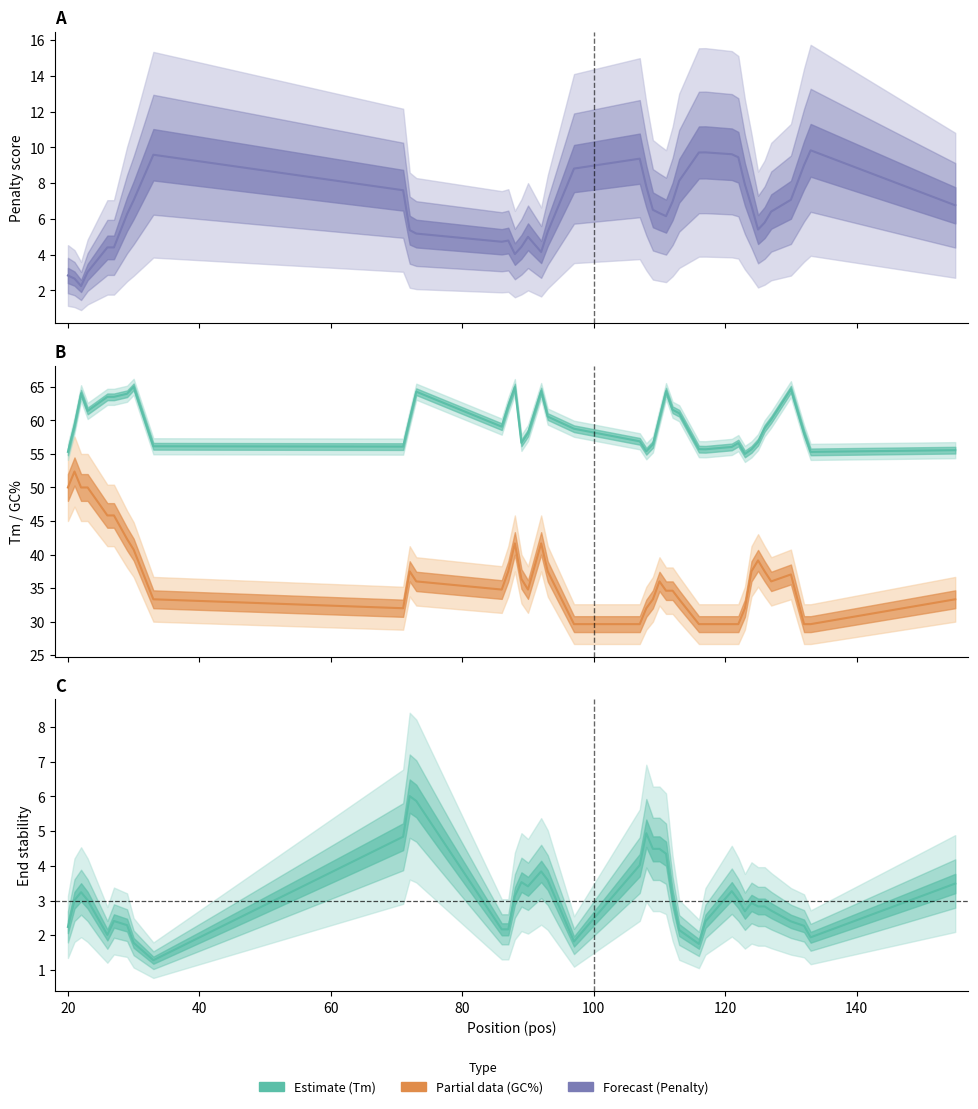

At how many categories does at least one series exceed 34?

40